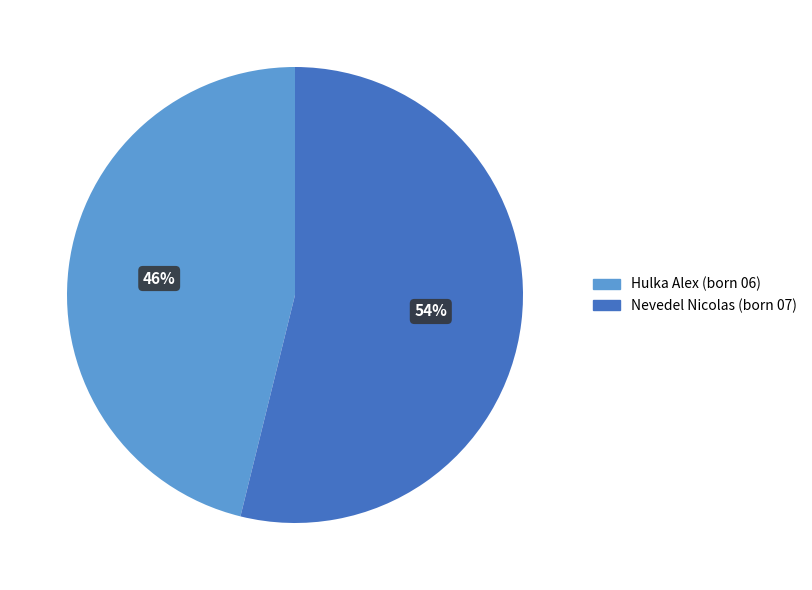

To the nearest percent, what is the difference between the Nevedel Nicolas and Hulka Alex slice percentages?

8%